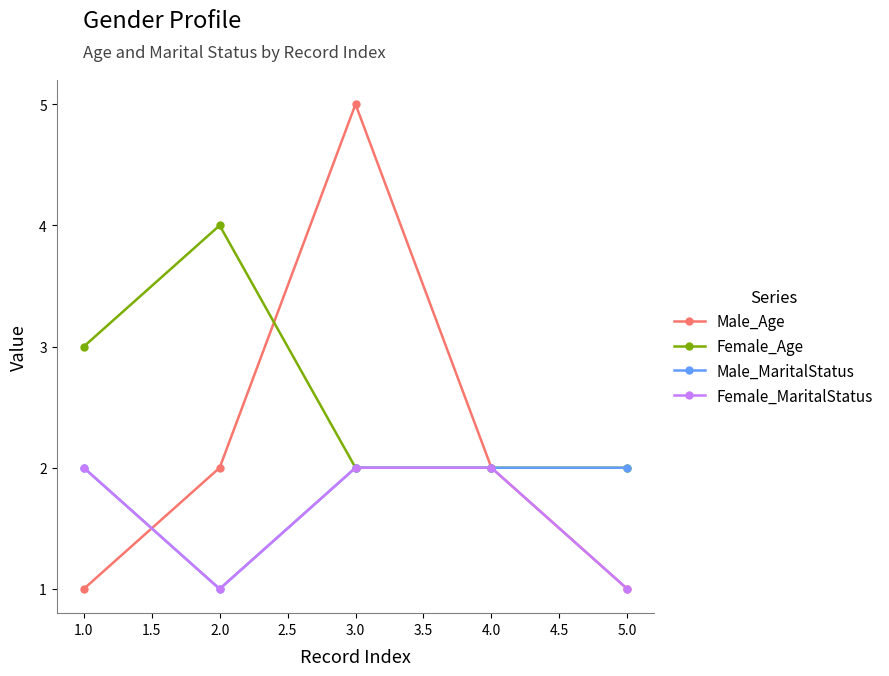

Reading left to right, extract all data points from this chart.

Male_Age: 1	2	5	2	1
Female_Age: 3	4	2	2	2
Male_MaritalStatus: 2	1	2	2	2
Female_MaritalStatus: 2	1	2	2	1